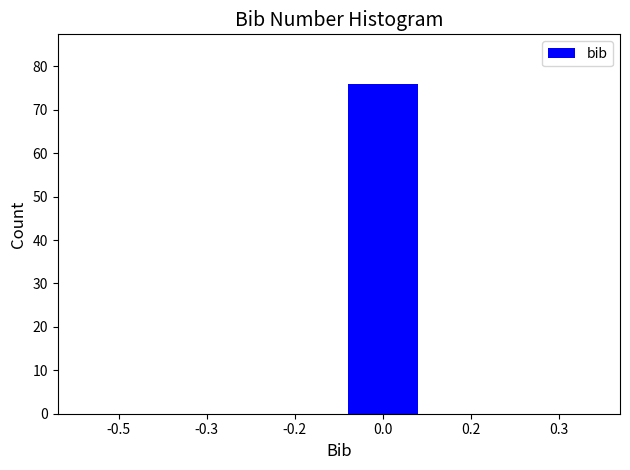

Reading left to right, list all the values displayed in this chart.

-0.5=0	-0.3=0	-0.2=0	0.0=76	0.2=0	0.3=0